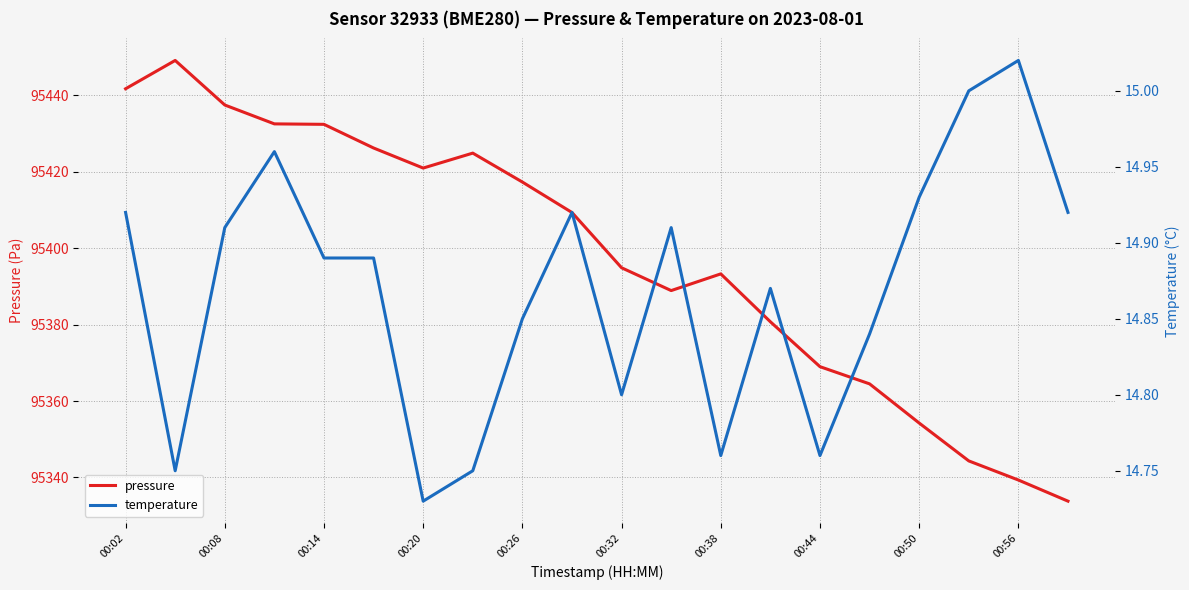

List the series in order of their overall mean, highest first.

pressure, temperature